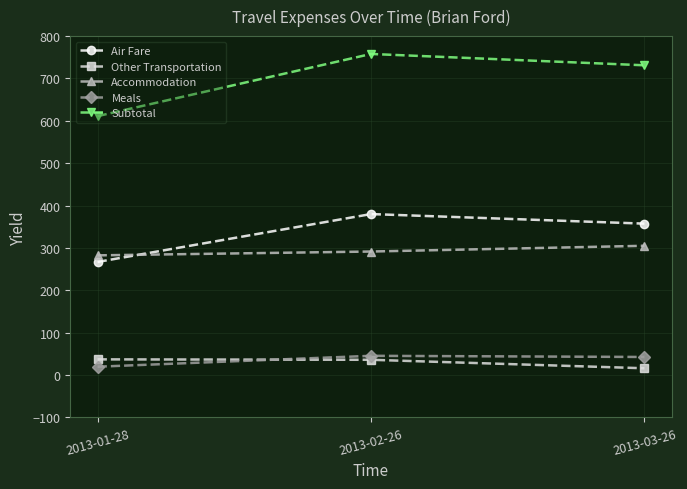

What is the sum of the Other Transportation values at 2013-02-26 and 2013-01-28?

73.0